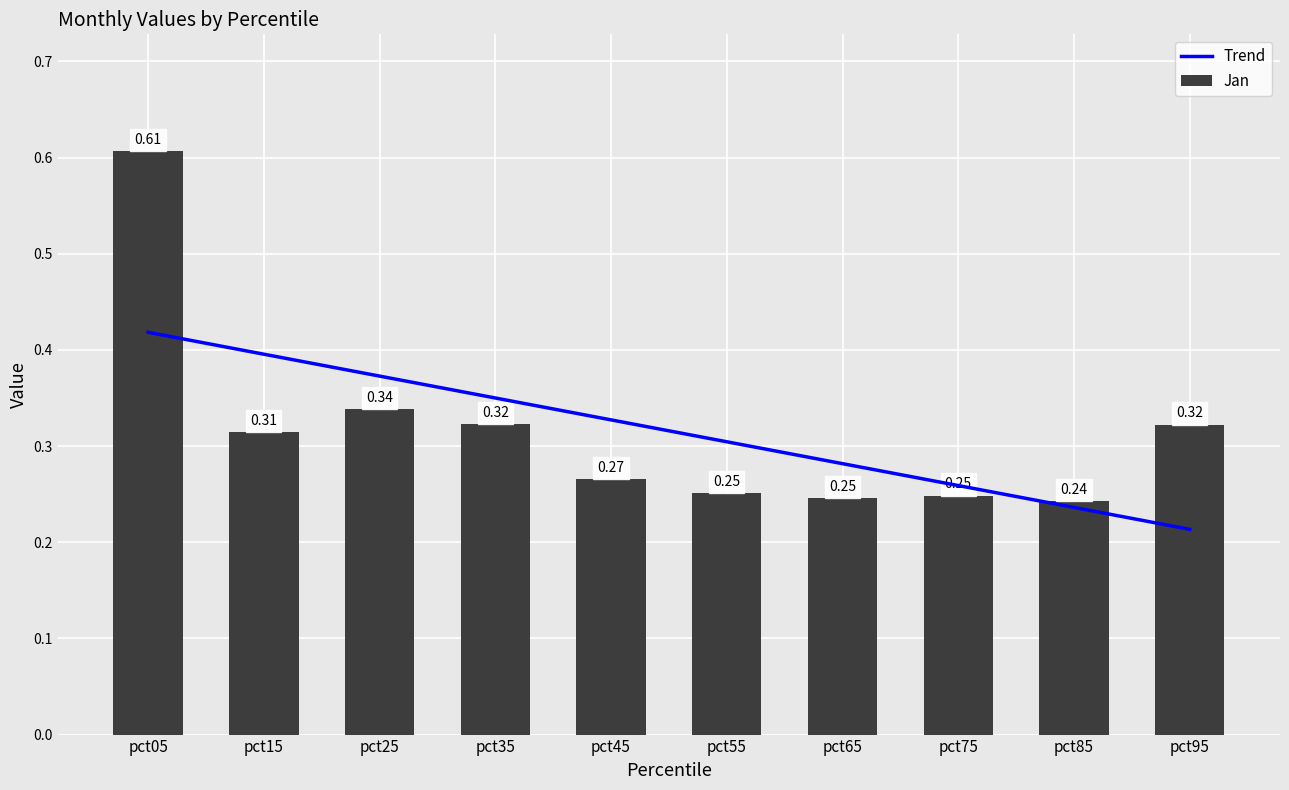

What is the difference between the Jan values at pct35 and pct85?

0.1